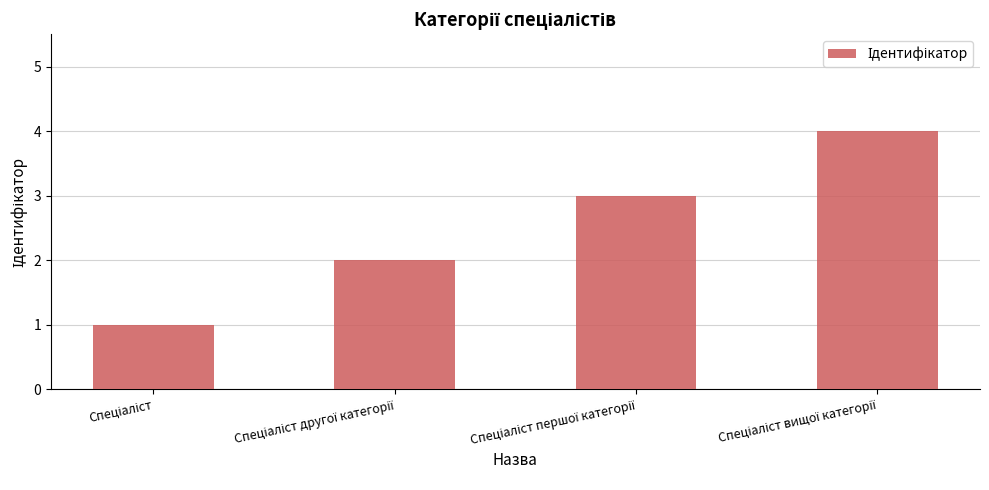

What is the difference between the maximum and minimum values?

3